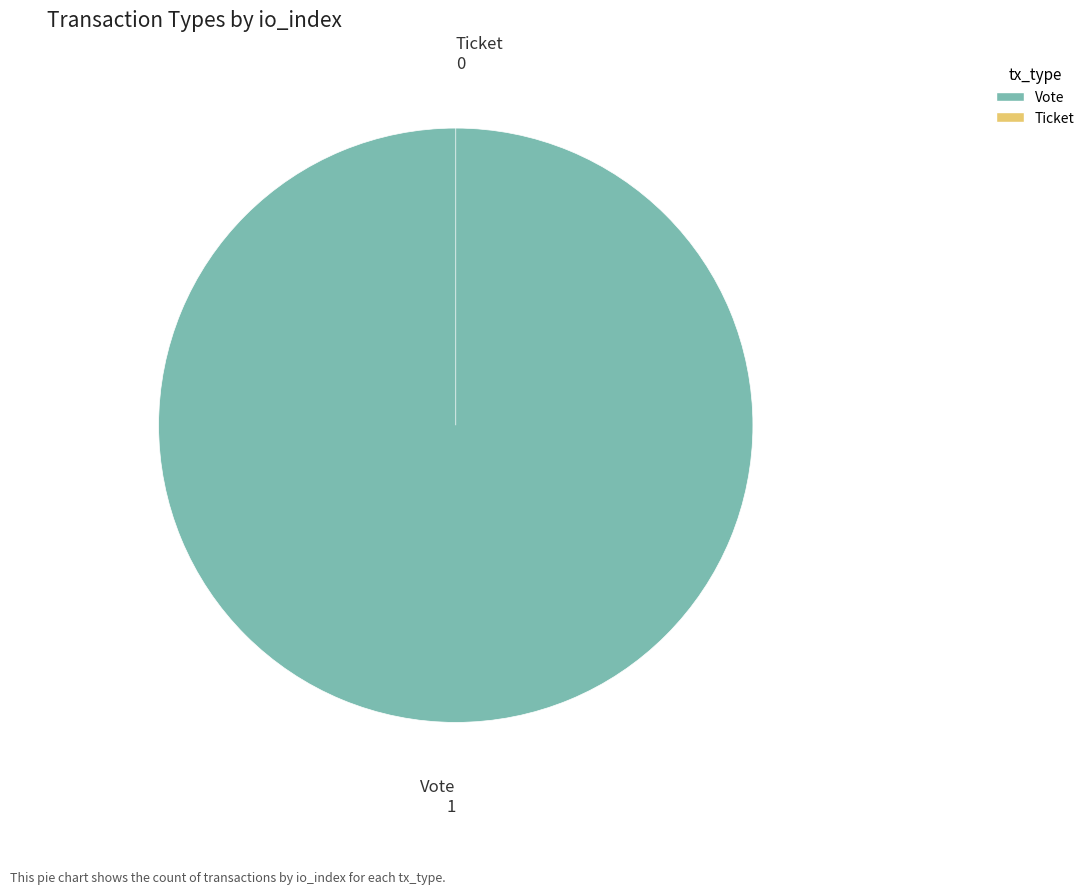

Is the sum of Vote and Ticket greater than half?

Yes